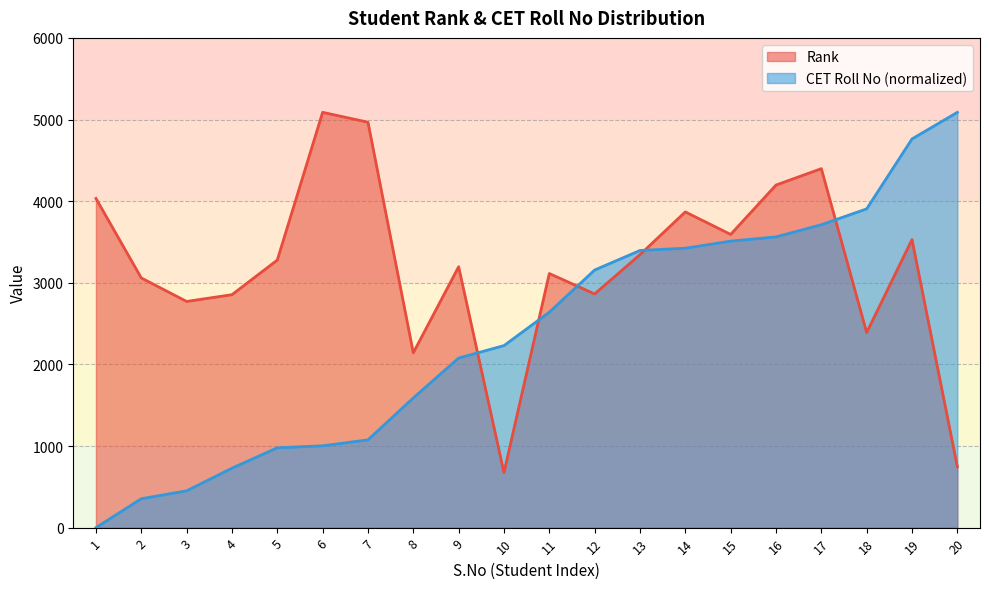

Which category has the lowest value in the Rank series?

10